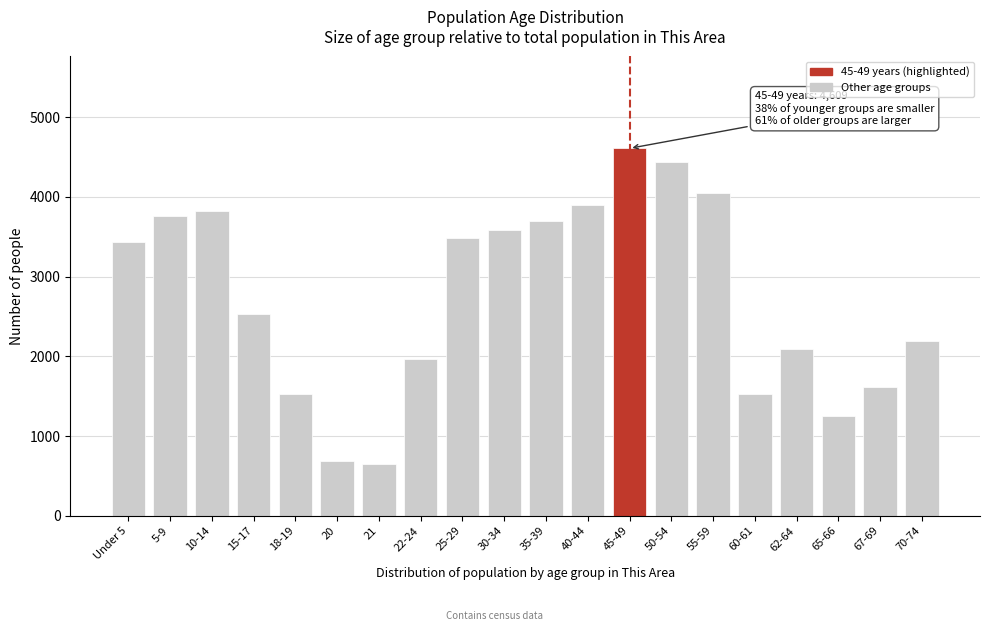

What is the difference between the values at 21 and 65-66?

596